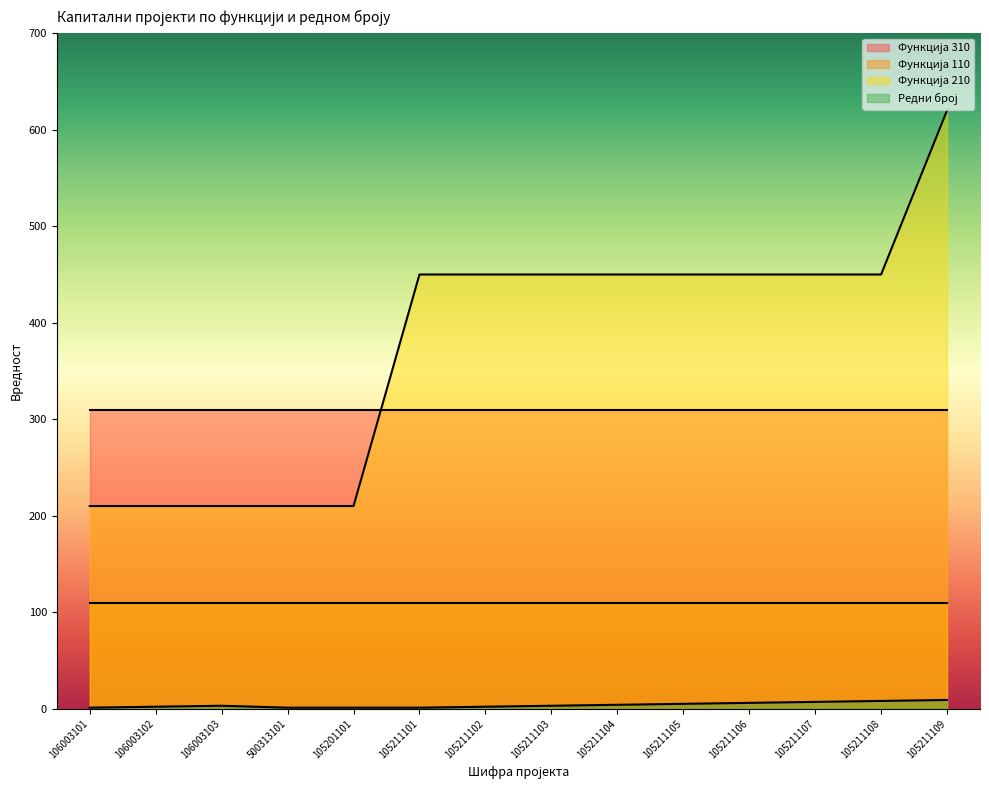

Where is Редни број nearest to the value 5?

105211105